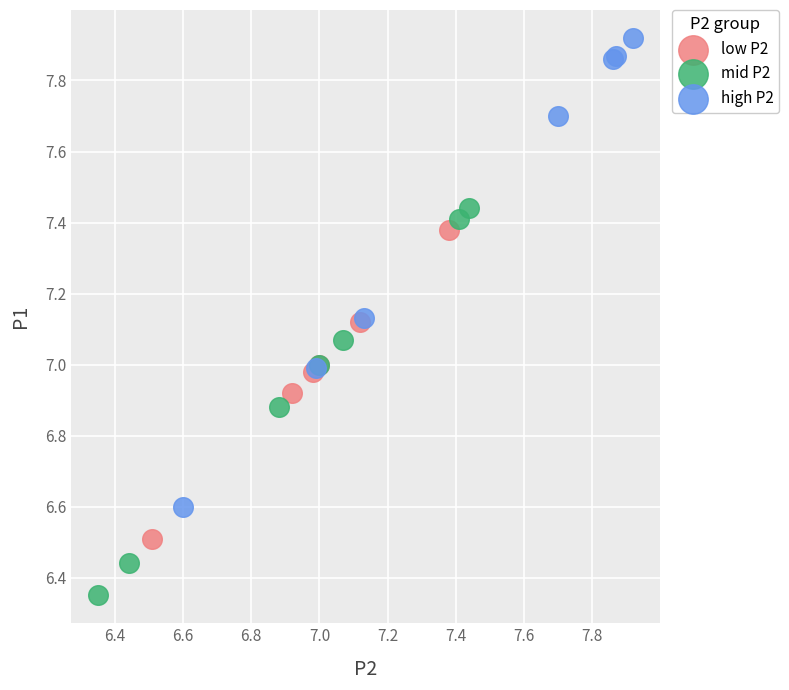

Which series contains the highest Y value?

high P2